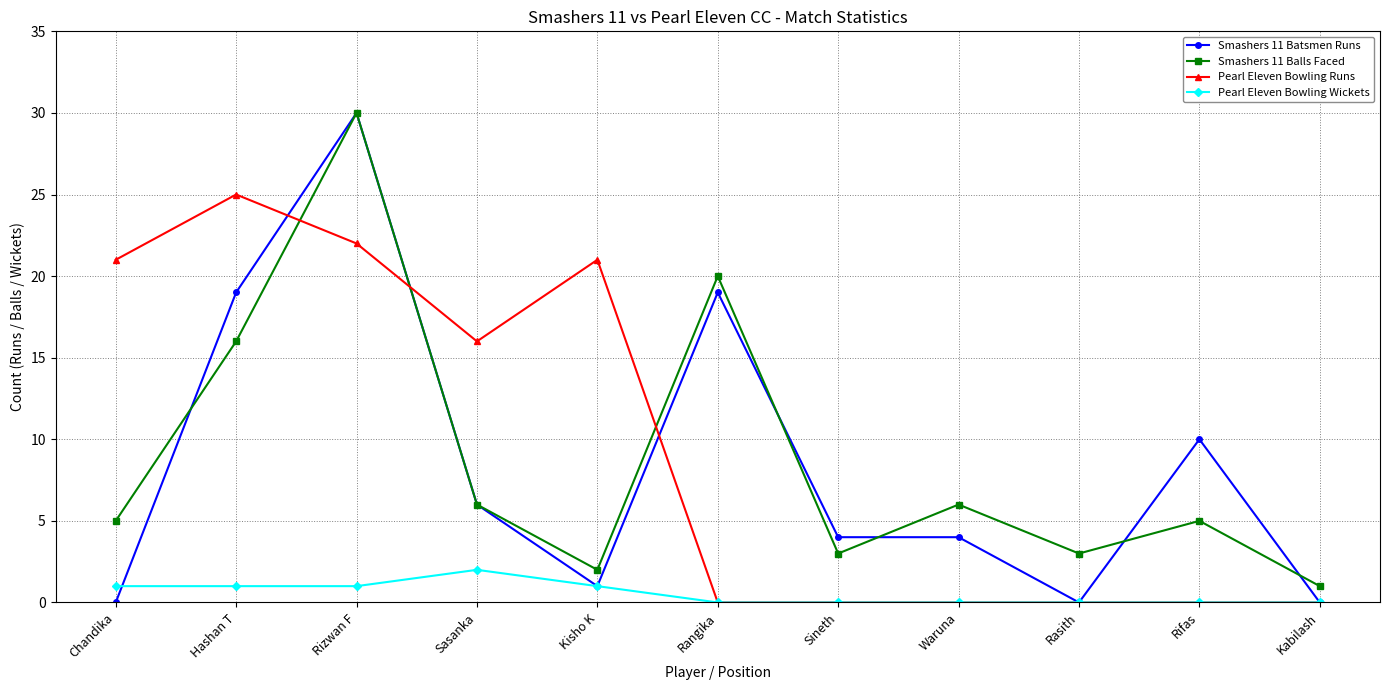

What position from the left is Kisho K?

5